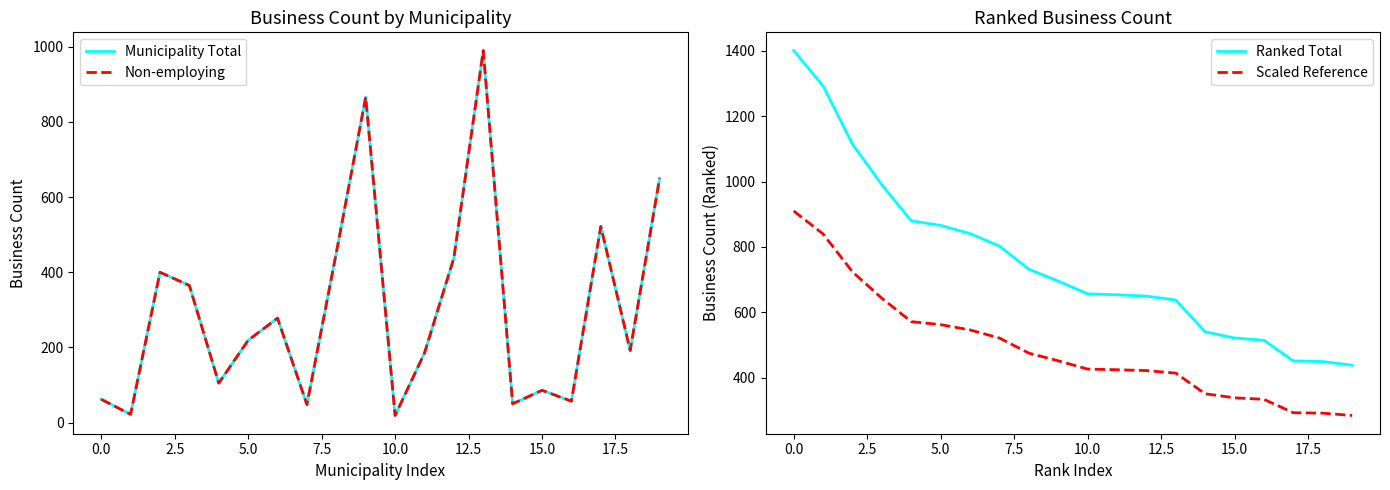

What is the highest value of the Scaled Reference series?

910.0